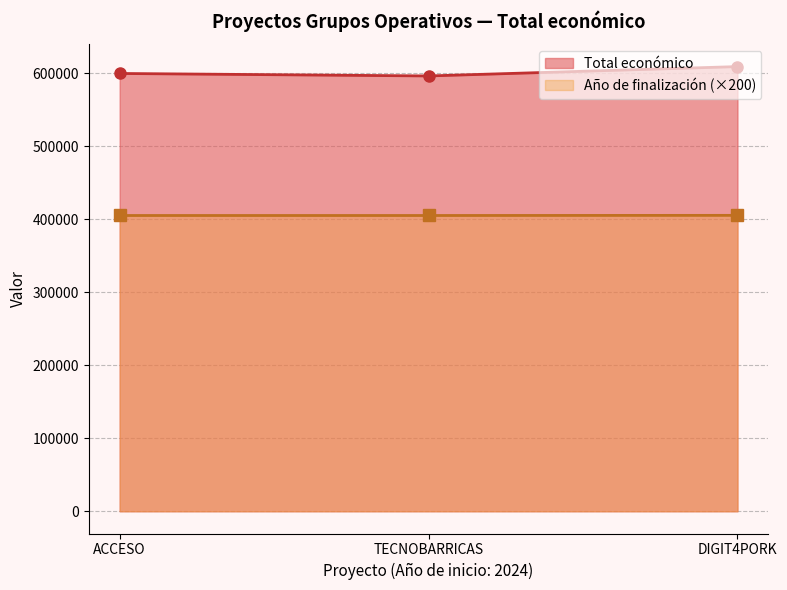

The Año de finalización (×200) series shows 138455 at ACCESO. True or false?

False